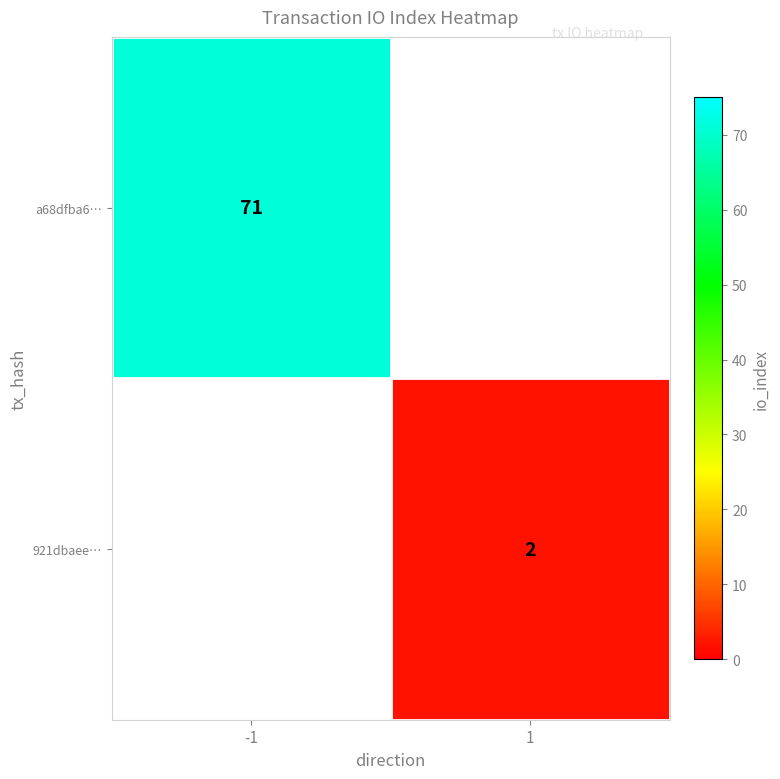

At how many categories does at least one series exceed 68?

1